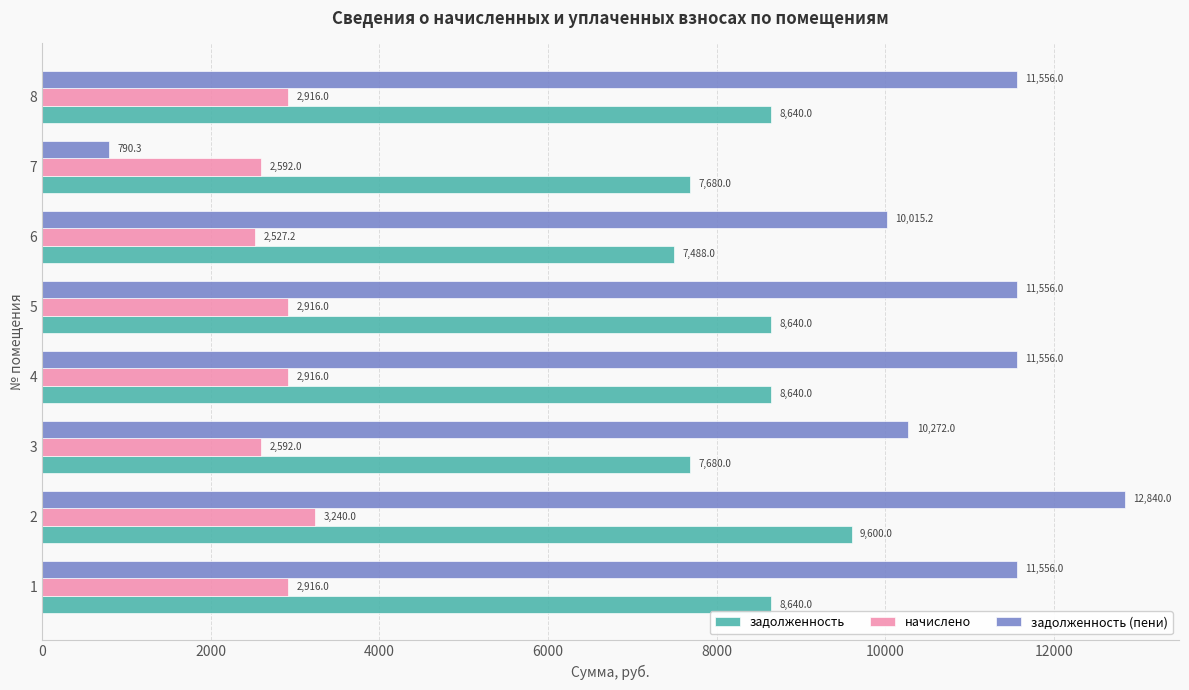

What is the difference between the maximum and minimum values in the задолженность series?

2112.0